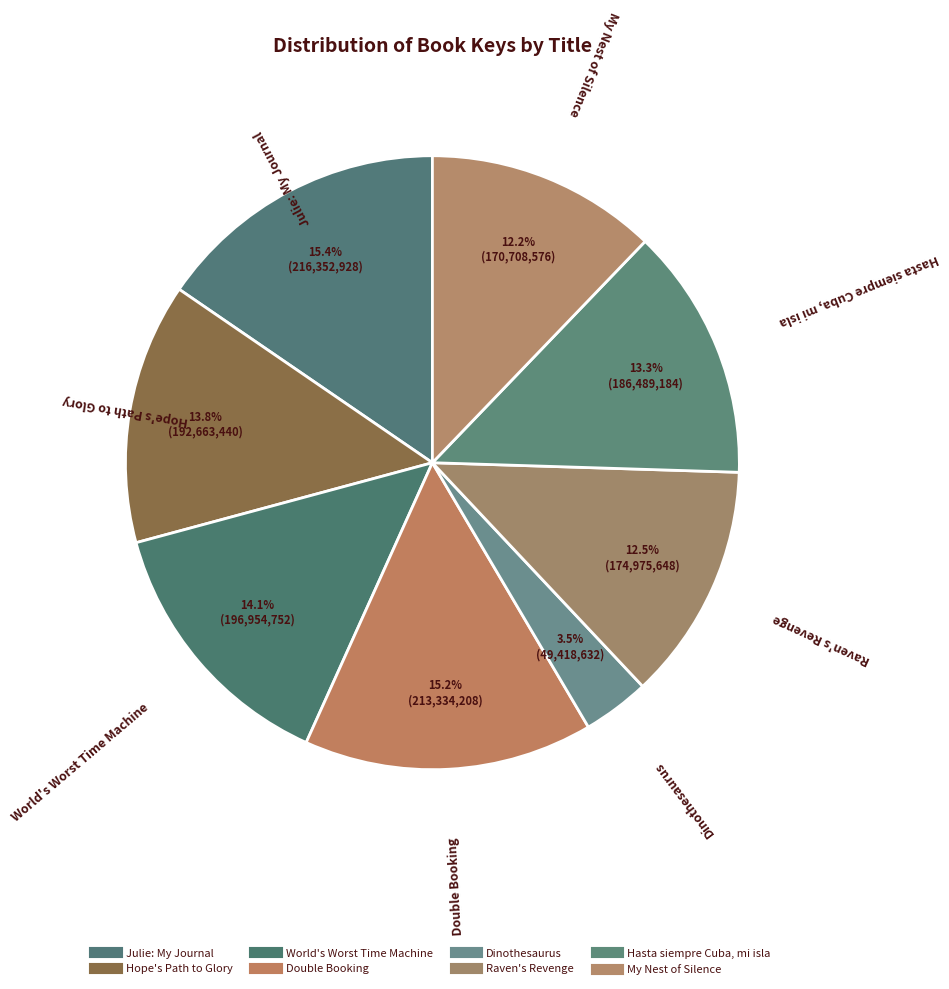

Is it true that World's Worst Time Machine is 28% of the pie?

False